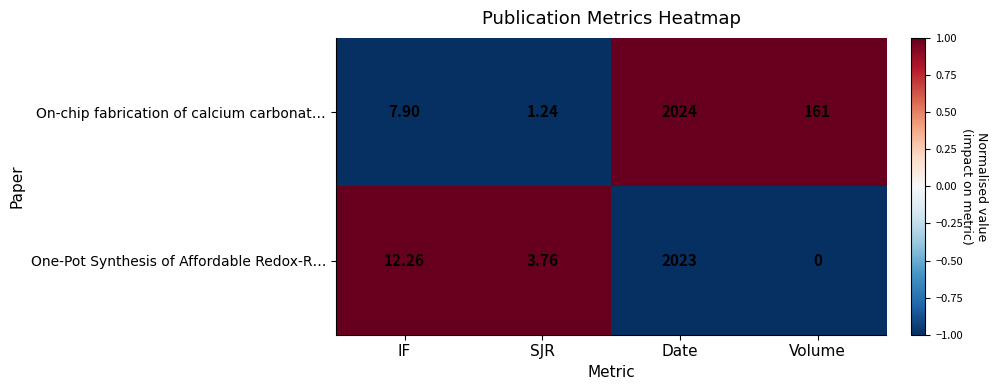

Which category has the highest value across all series?

Date